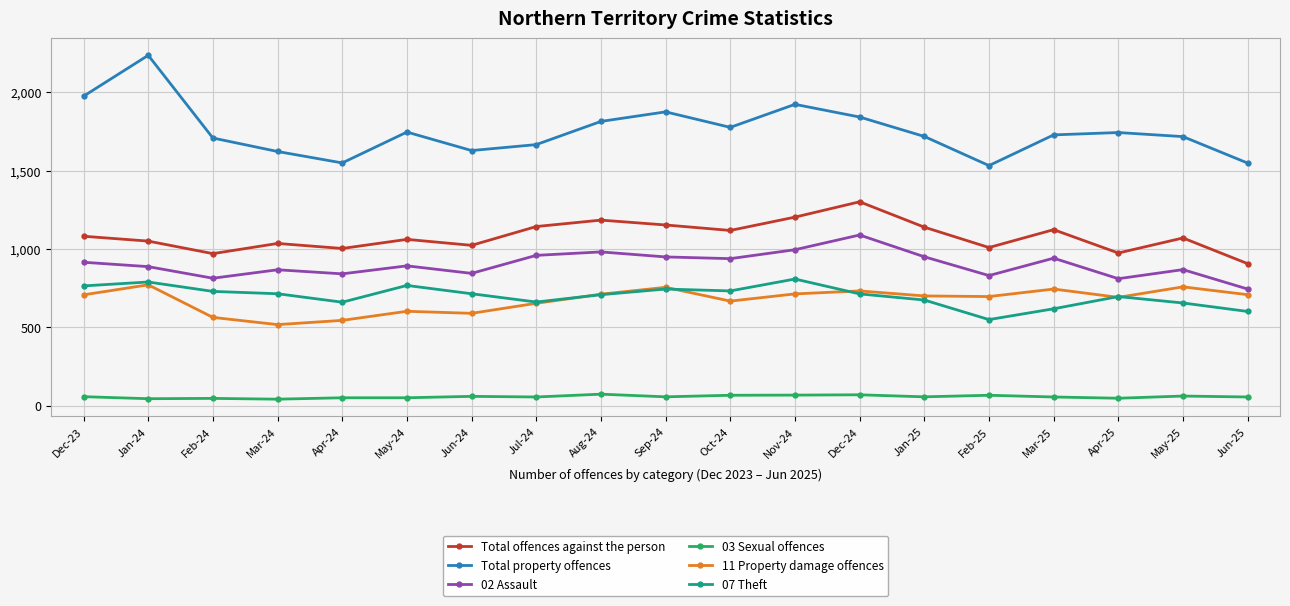

Which series changed the most between Jul-24 and Oct-24?

Total property offences